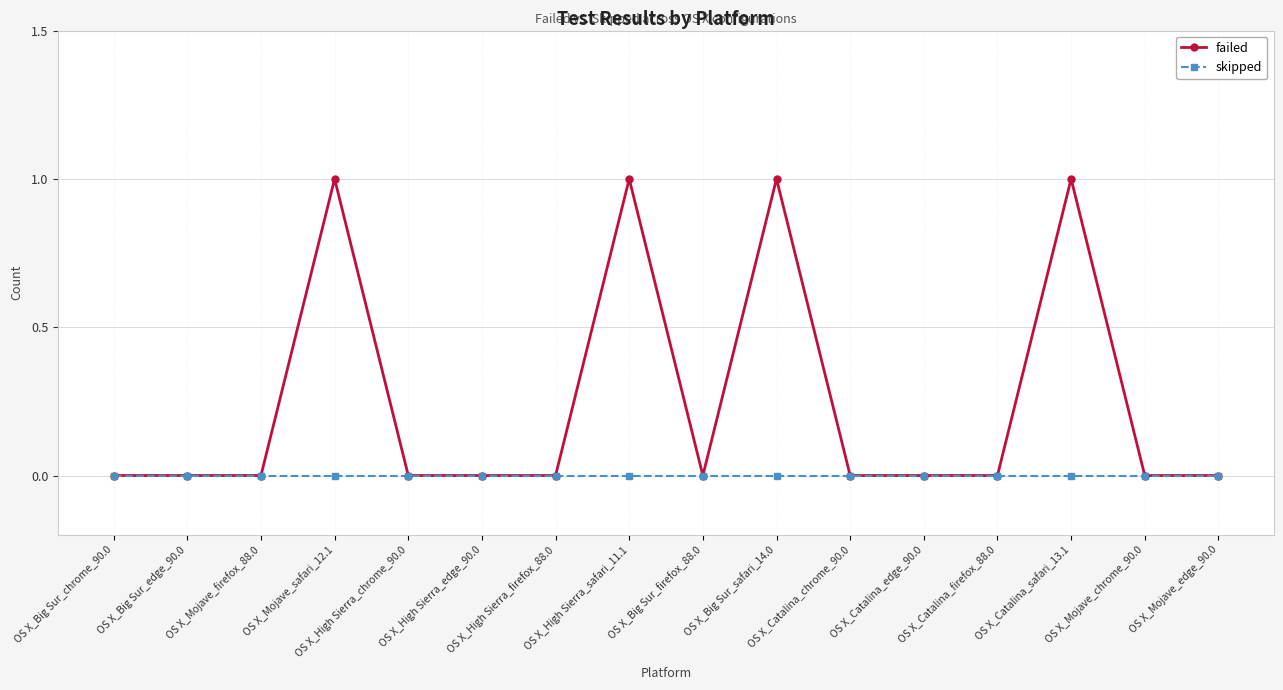

Does the chart have visible grid lines?

Yes